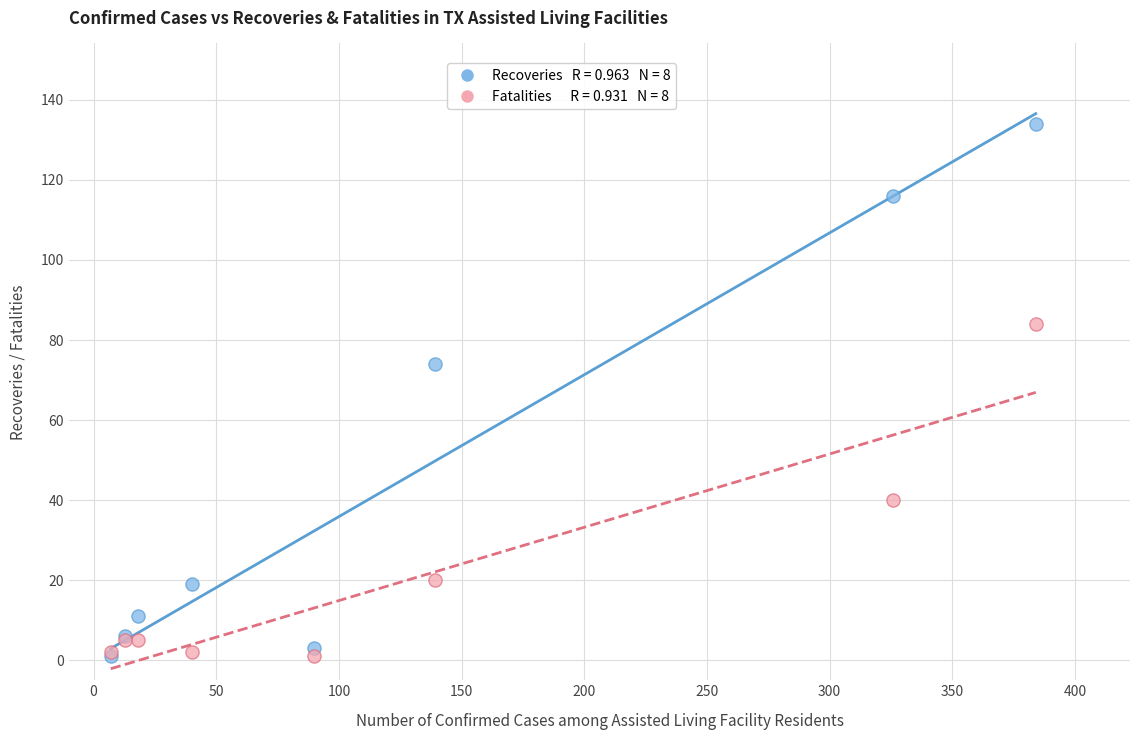

Across all series, what Y value is closest to 67?

74